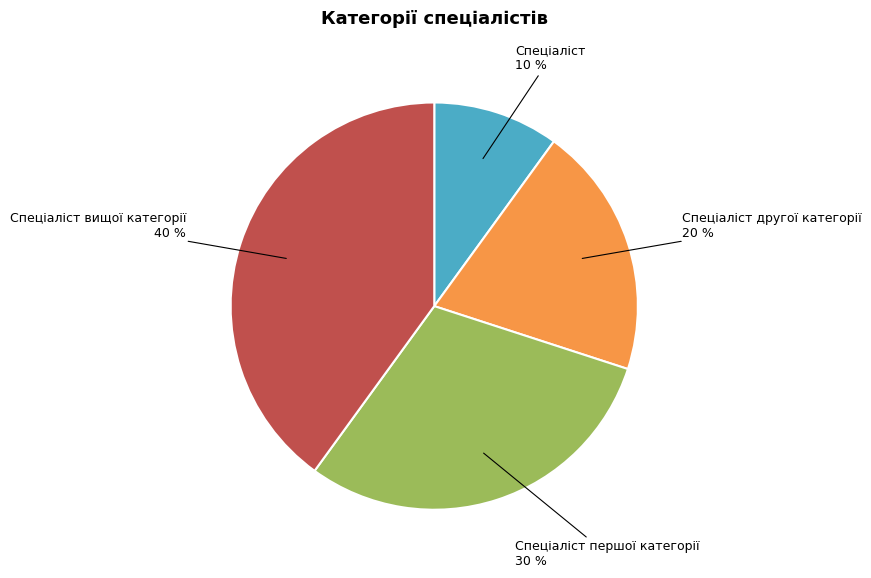

To the nearest percent, what is the average slice percentage?

25%